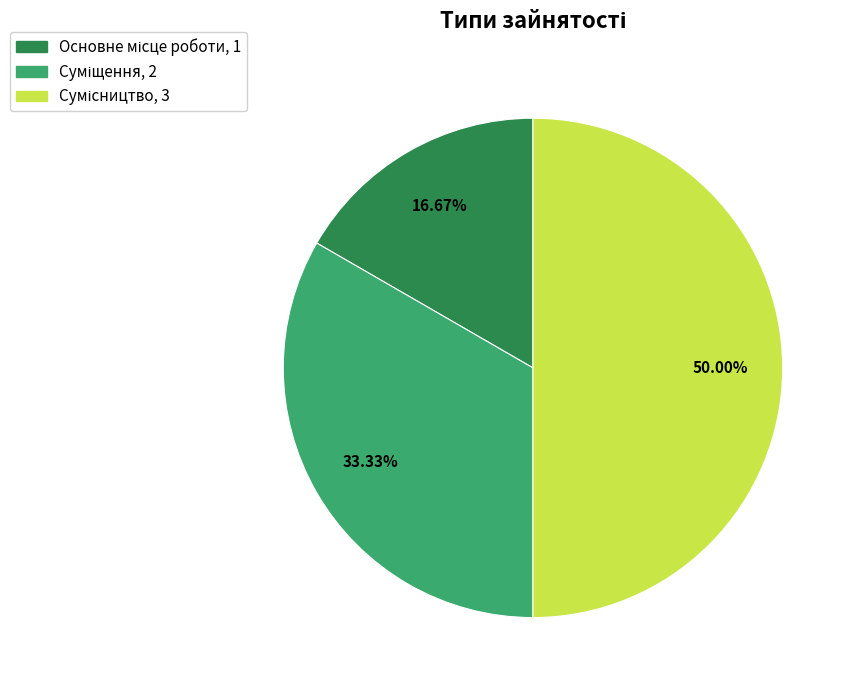

How many segments does this pie chart have?

3